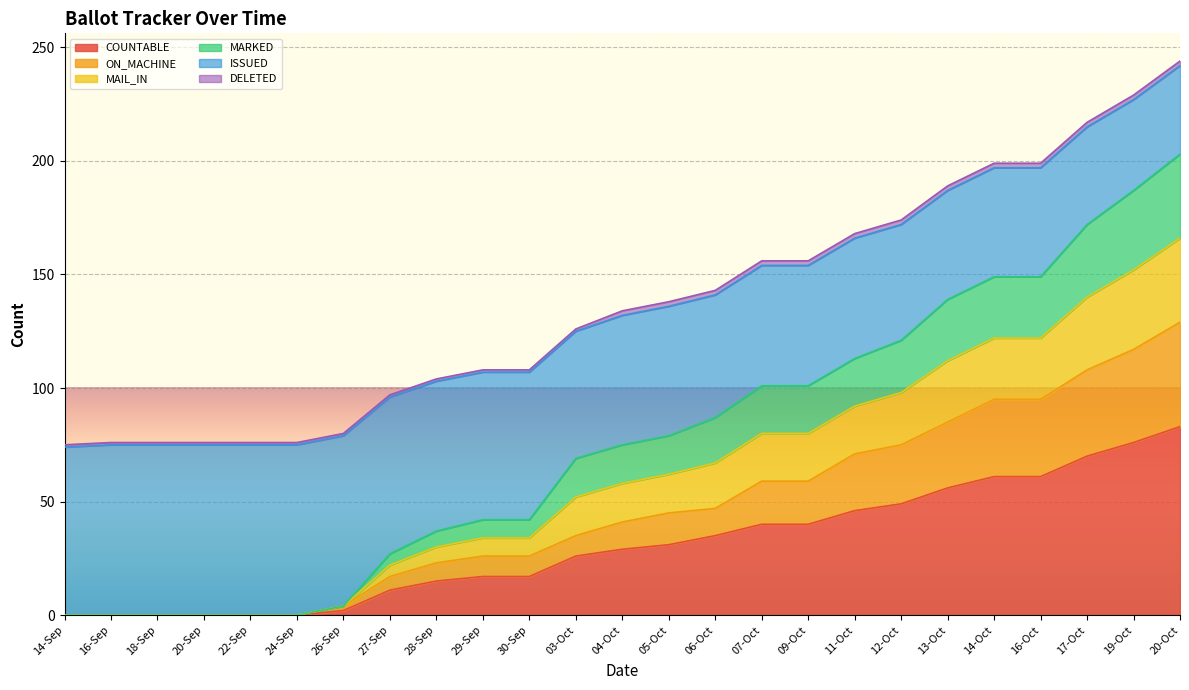

True or false: ISSUED and ON_MACHINE cross at least once.

False